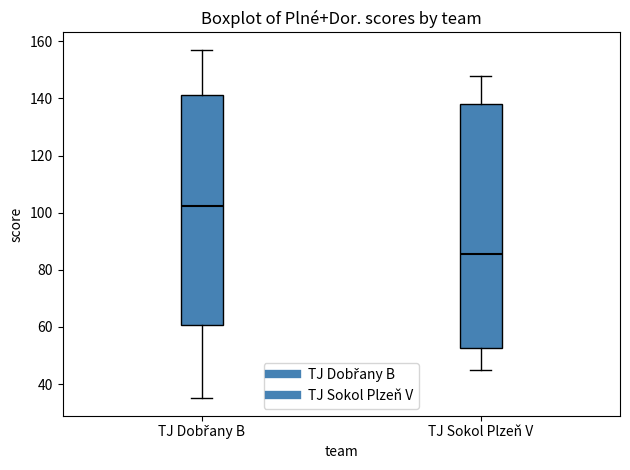

Which box has the highest median line?

TJ Dobřany B